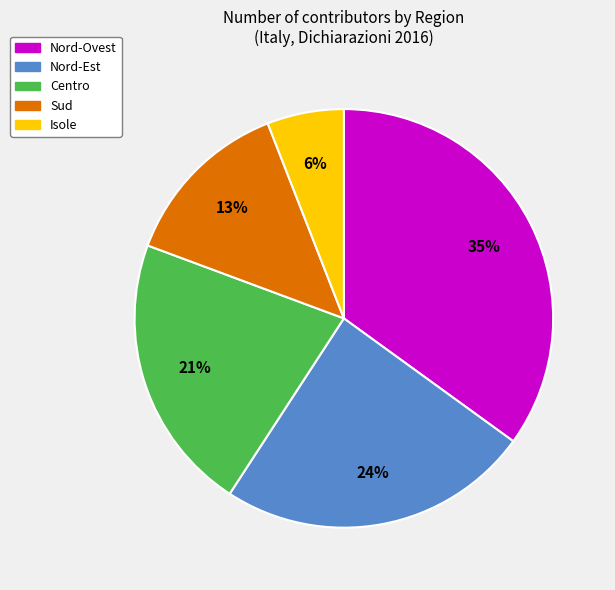

How many segments does this pie chart have?

5